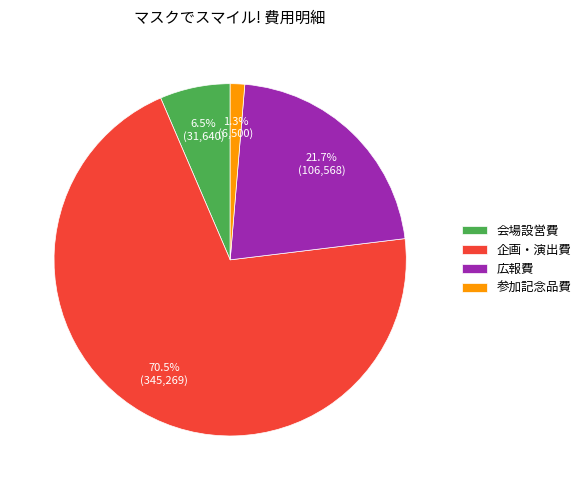

Between 会場設営費 and 企画・演出費, which is larger?

企画・演出費